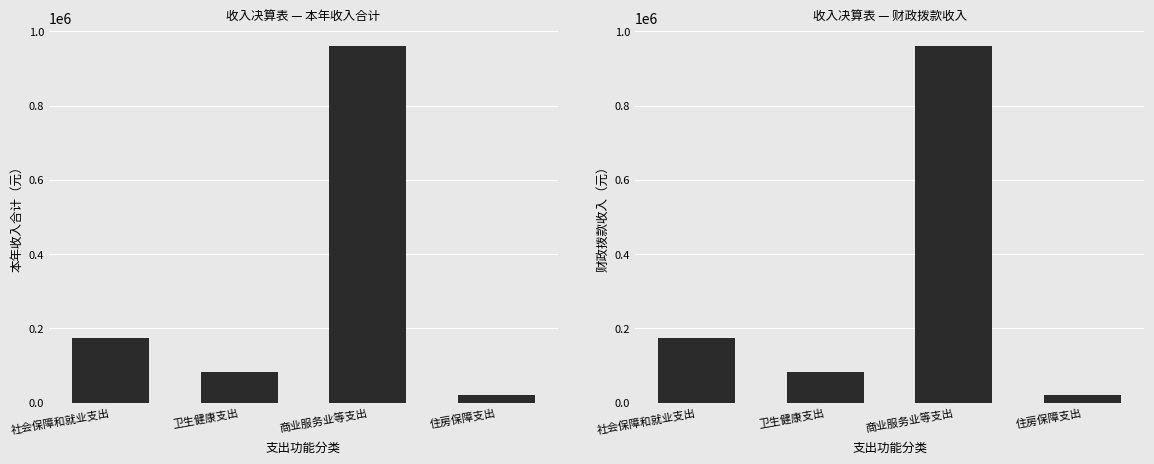

How many bars are there in each group?

2